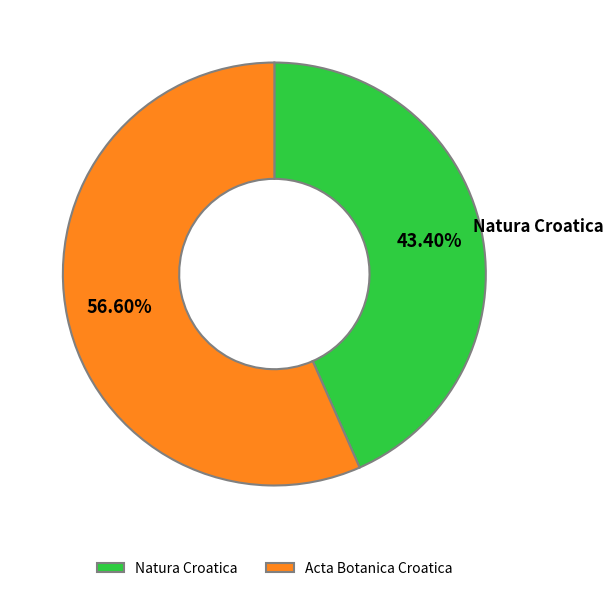

To the nearest percent, what portion does Natura Croatica represent?

43%